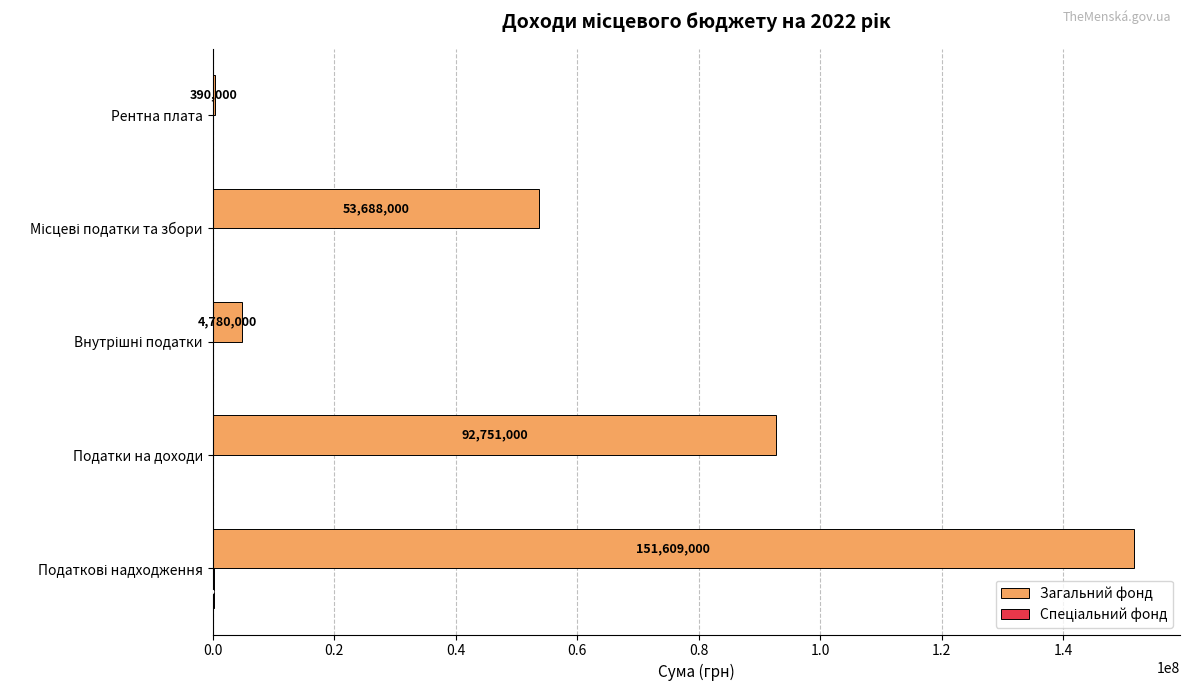

Is it true that Загальний фонд equals 157379118 at Податки на доходи?

False